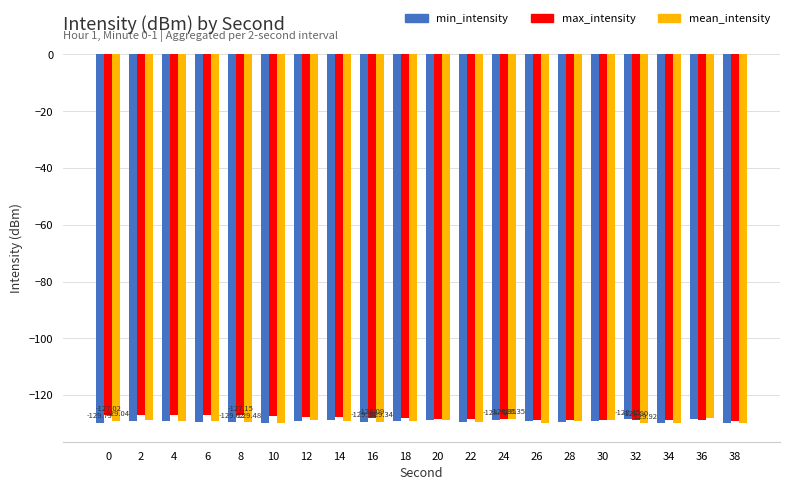

How many distinct data groups are displayed?

3